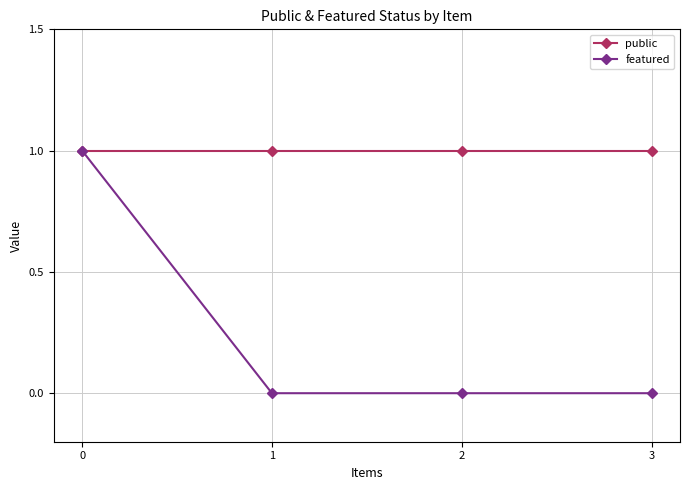

How many lines are shown in the chart?

2